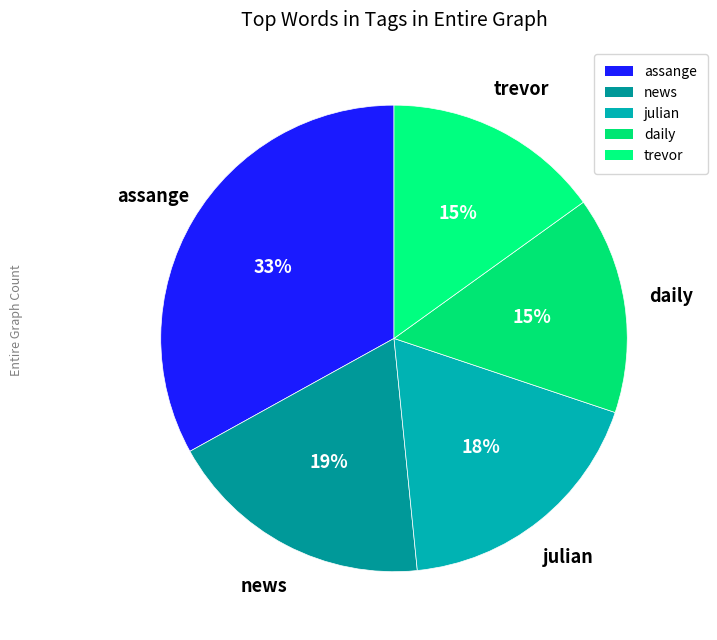

How many slices are in this pie chart?

5